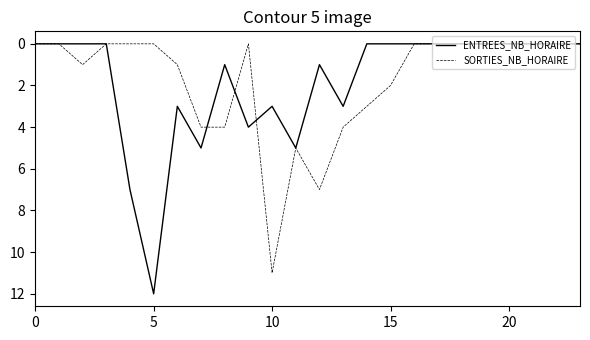

List the series in order of their peak value, highest first.

ENTREES_NB_HORAIRE, SORTIES_NB_HORAIRE